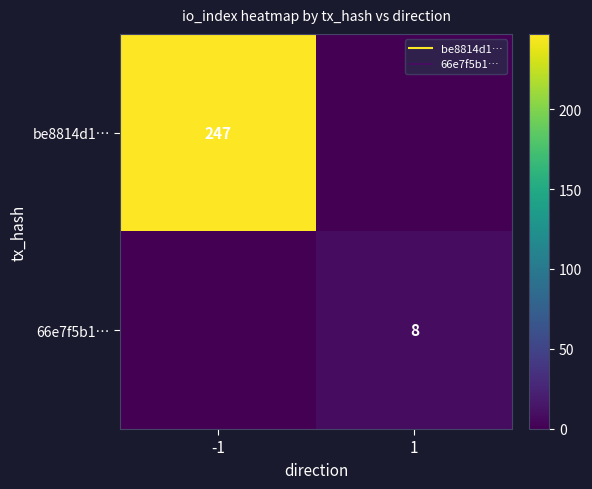

At 1, list the series in order from smallest to largest.

be8814d1…, 66e7f5b1…